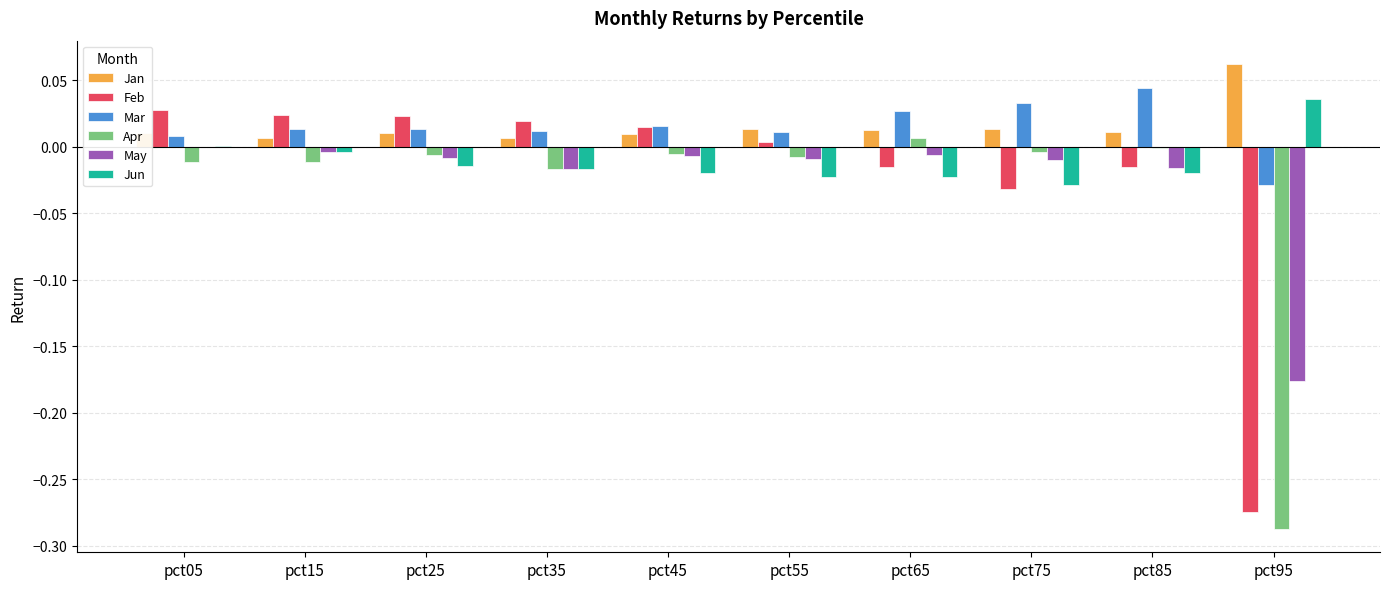

The Apr series shows -0.0 at pct15. True or false?

True